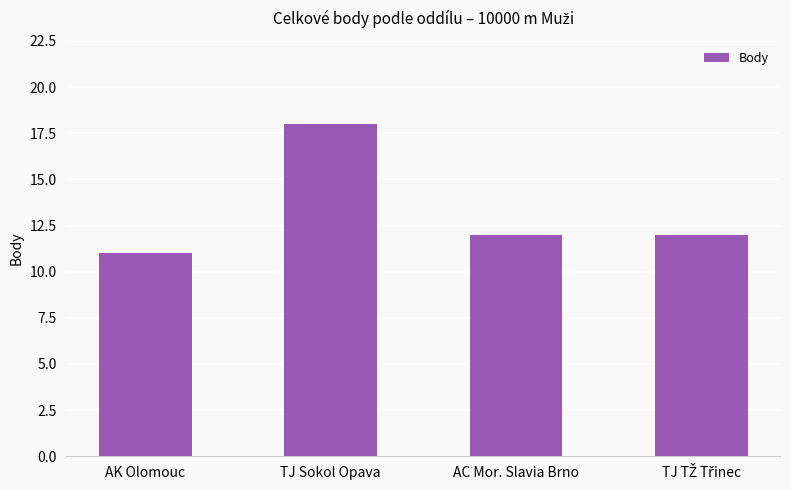

Count the values in the range 12 to 18.

3